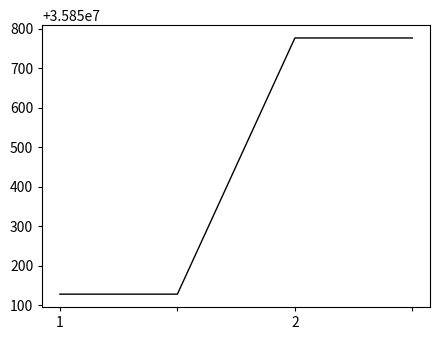

What is the greatest value displayed?

35850777